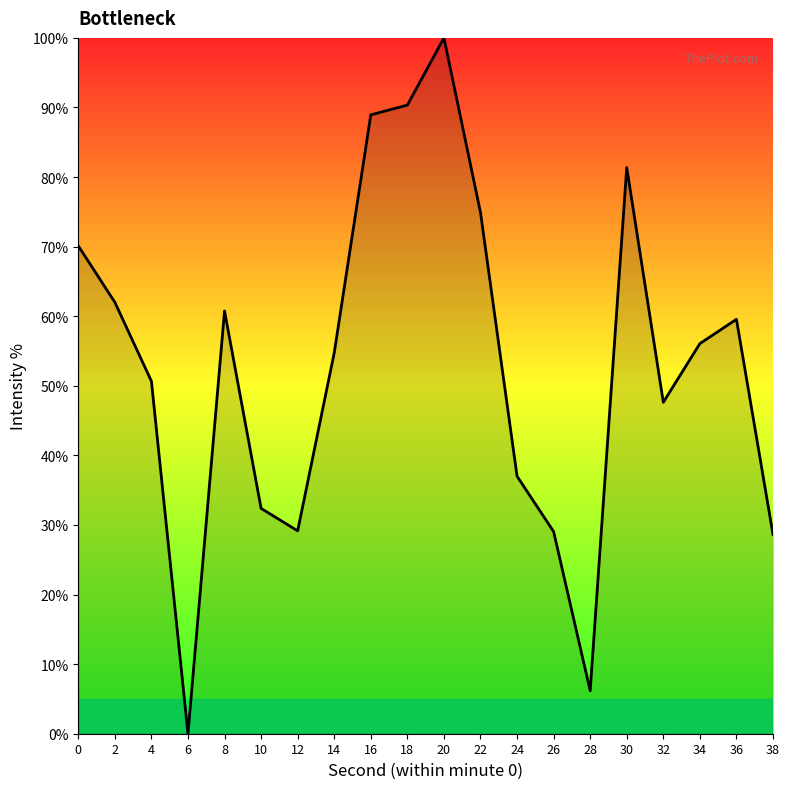

The chart shows a value of 74.9 at 22. True or false?

True